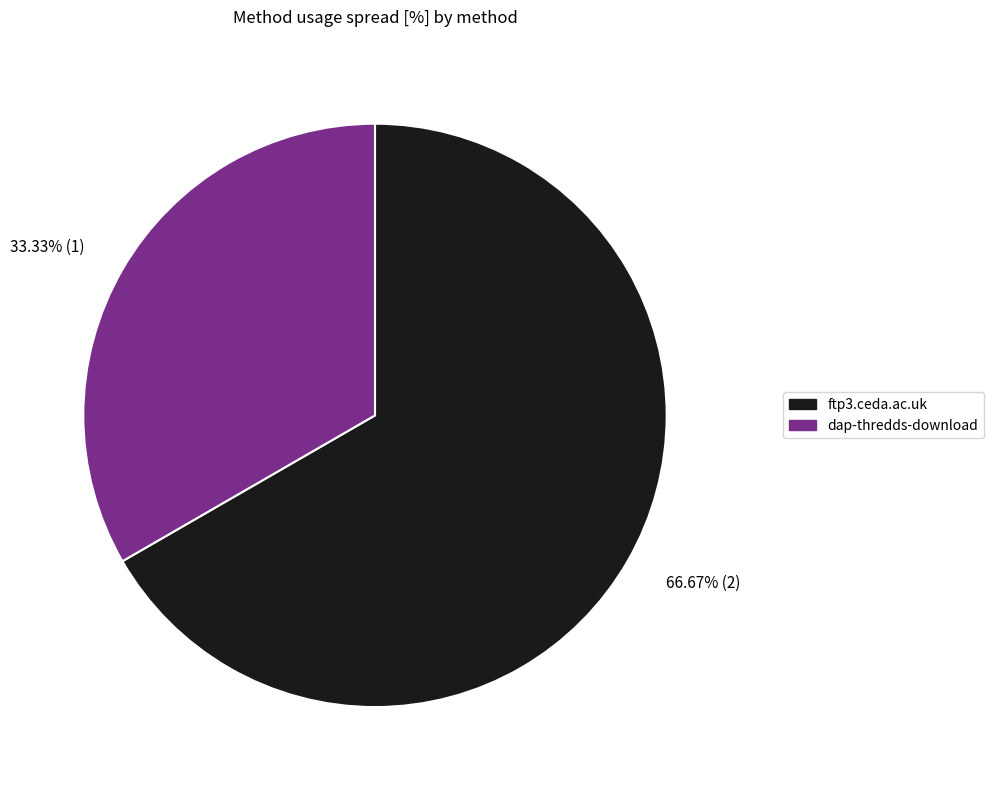

Combined, what portion of the pie is dap-thredds-download and ftp3.ceda.ac.uk?

100.0%